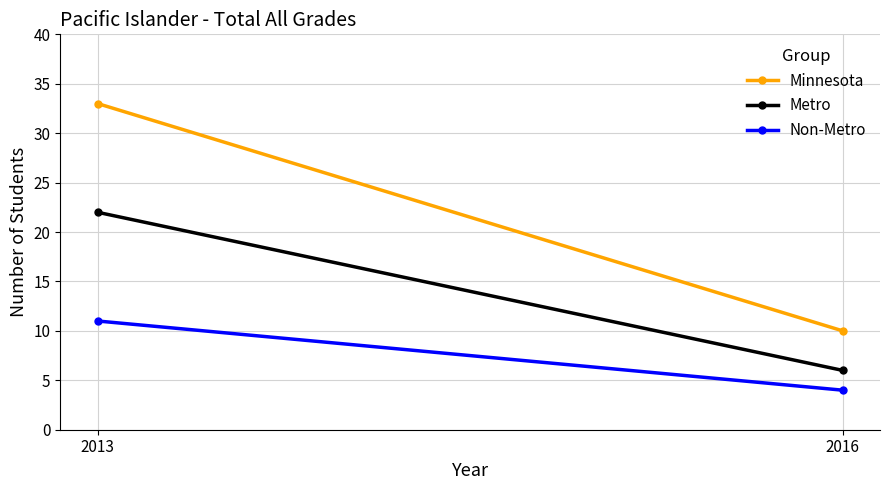

How many data points does each series have?

2